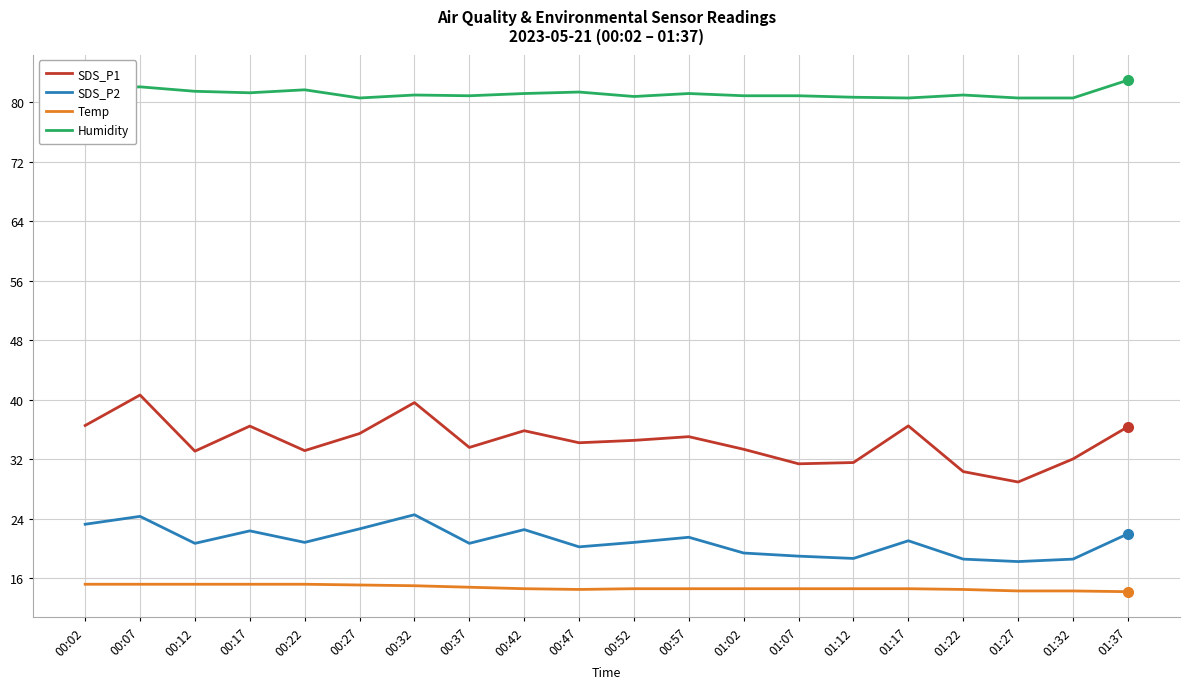

The value of SDS_P2 at 00:42 is 22.6. True or false?

True